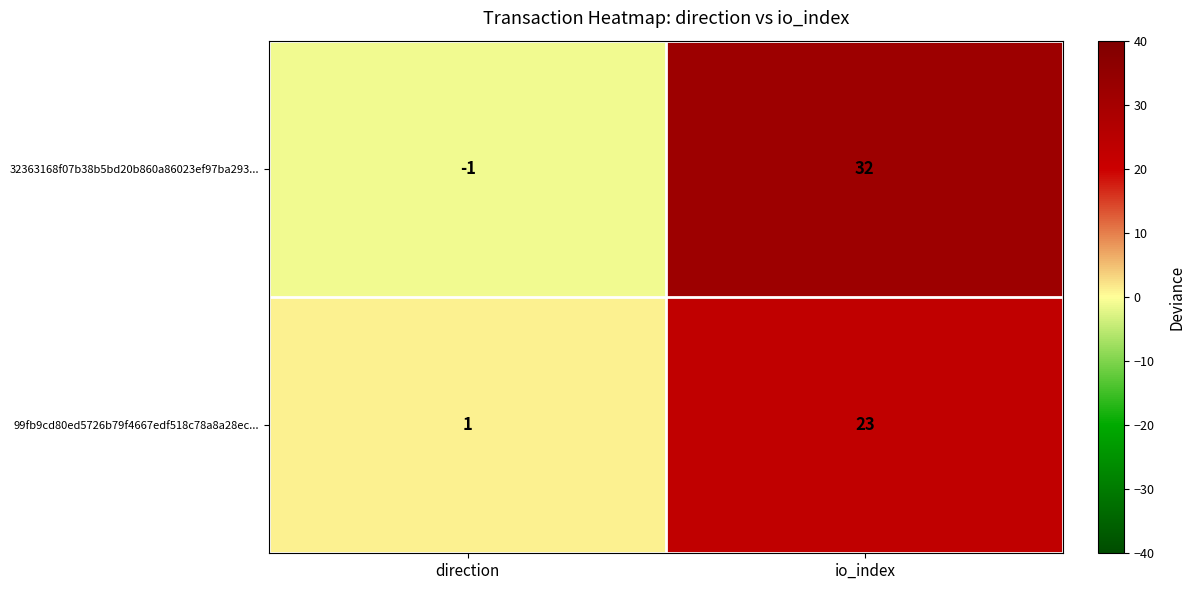

Reading left to right, list all the values displayed in this chart.

32363168f07b38b5bd20b860a86023ef97ba293...: direction=-1	io_index=32
99fb9cd80ed5726b79f4667edf518c78a8a28ec...: direction=1	io_index=23